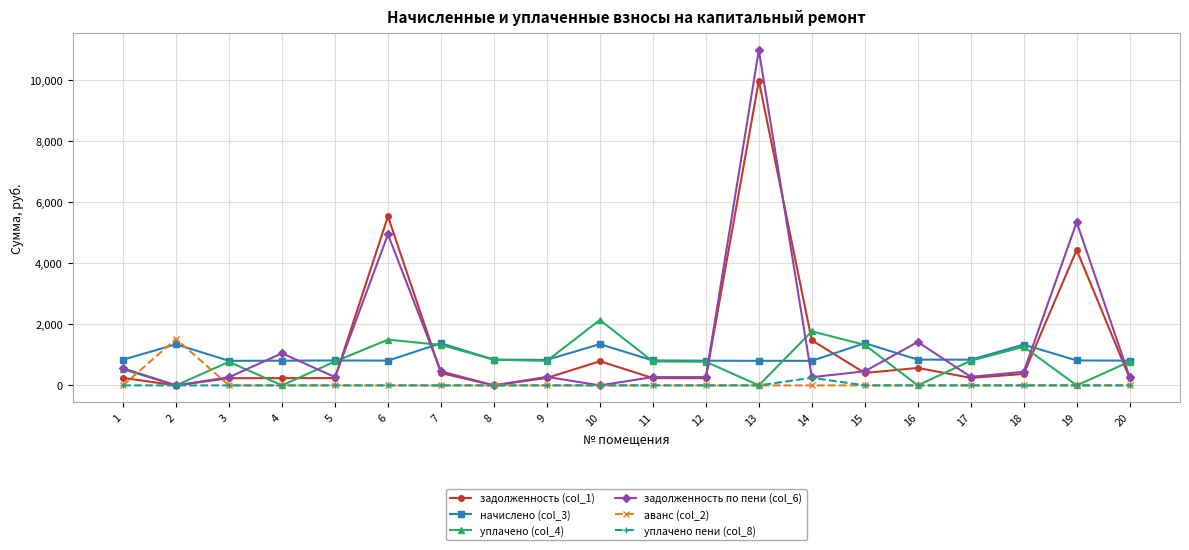

True or false: задолженность по пени (col_6) has more than 1 interior local peaks.

True